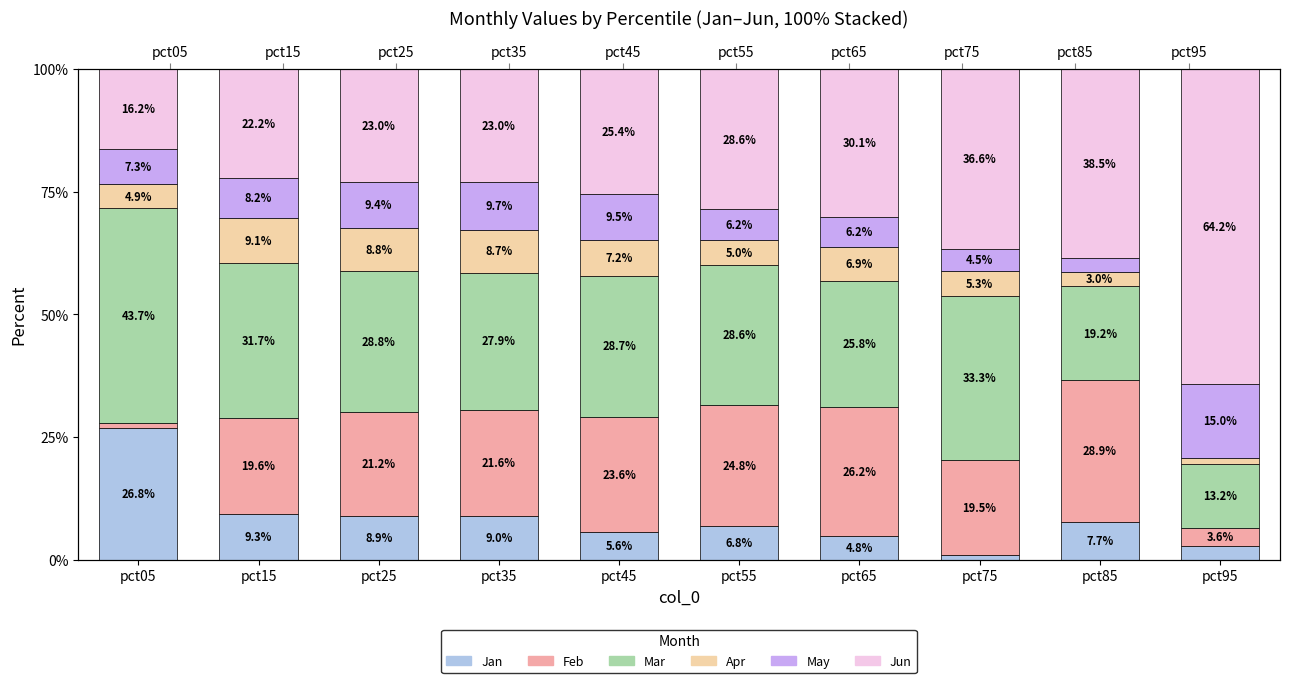

At how many categories does at least one series exceed 47?

1